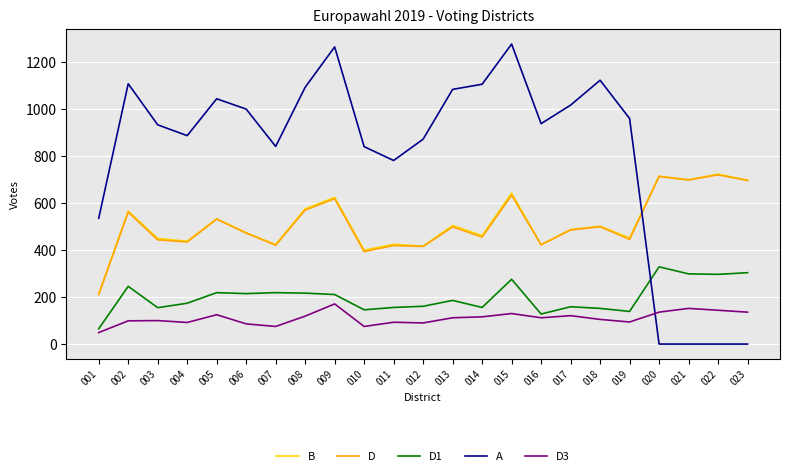

Which series has the largest total across all categories?

A